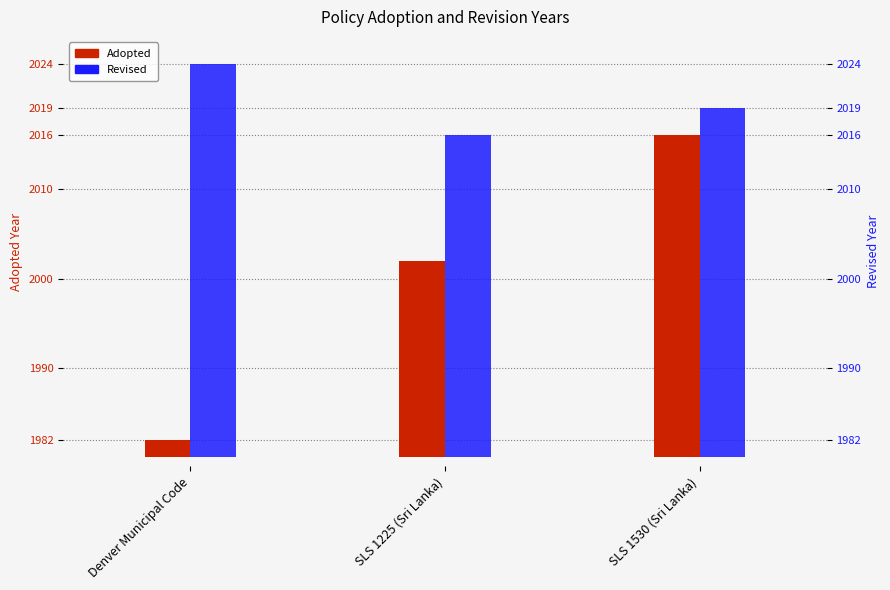

Rank the series at SLS 1530 (Sri Lanka) from highest to lowest value.

Revised, Adopted